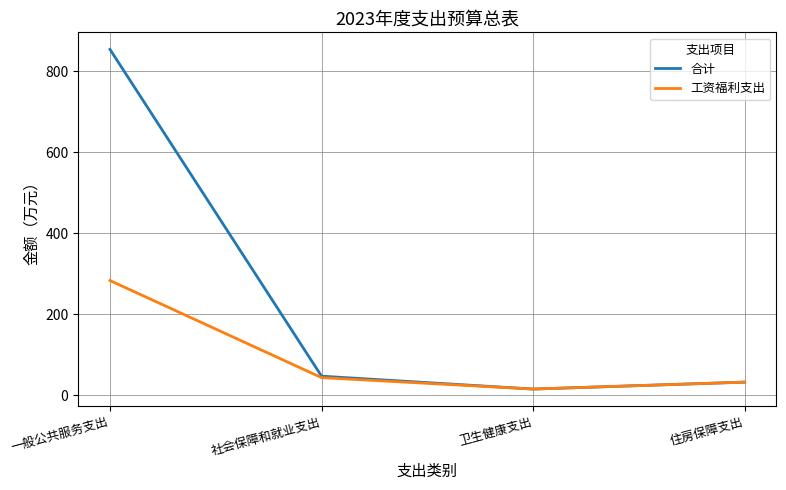

What is the sum of all 合计 values?

948.4